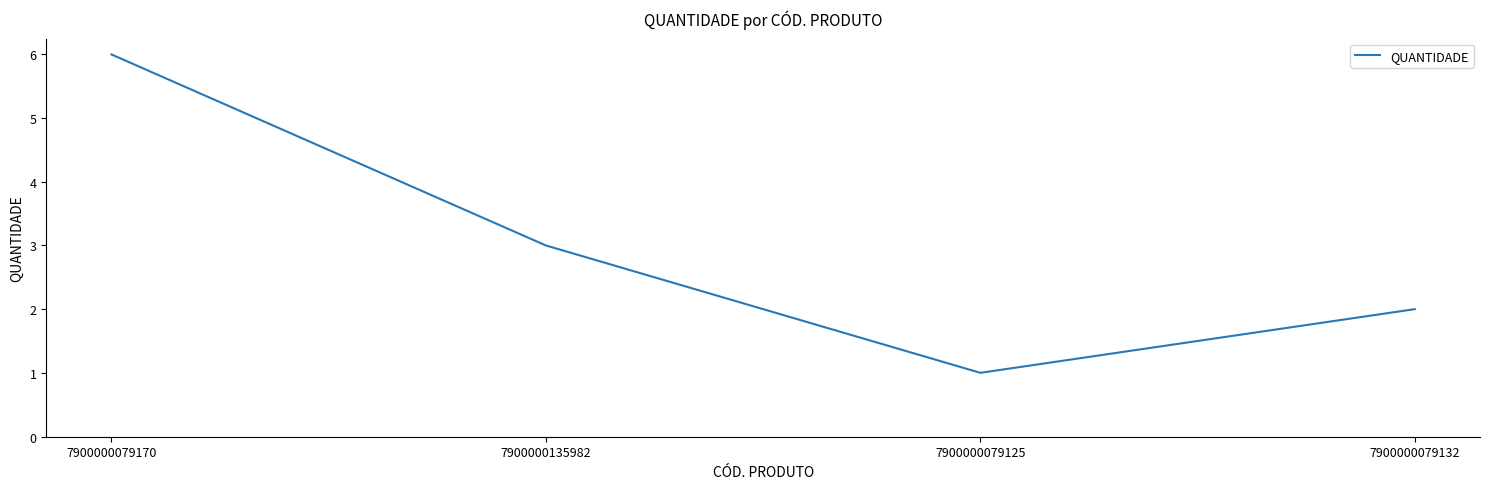

What position from the left is 7900000079125?

3